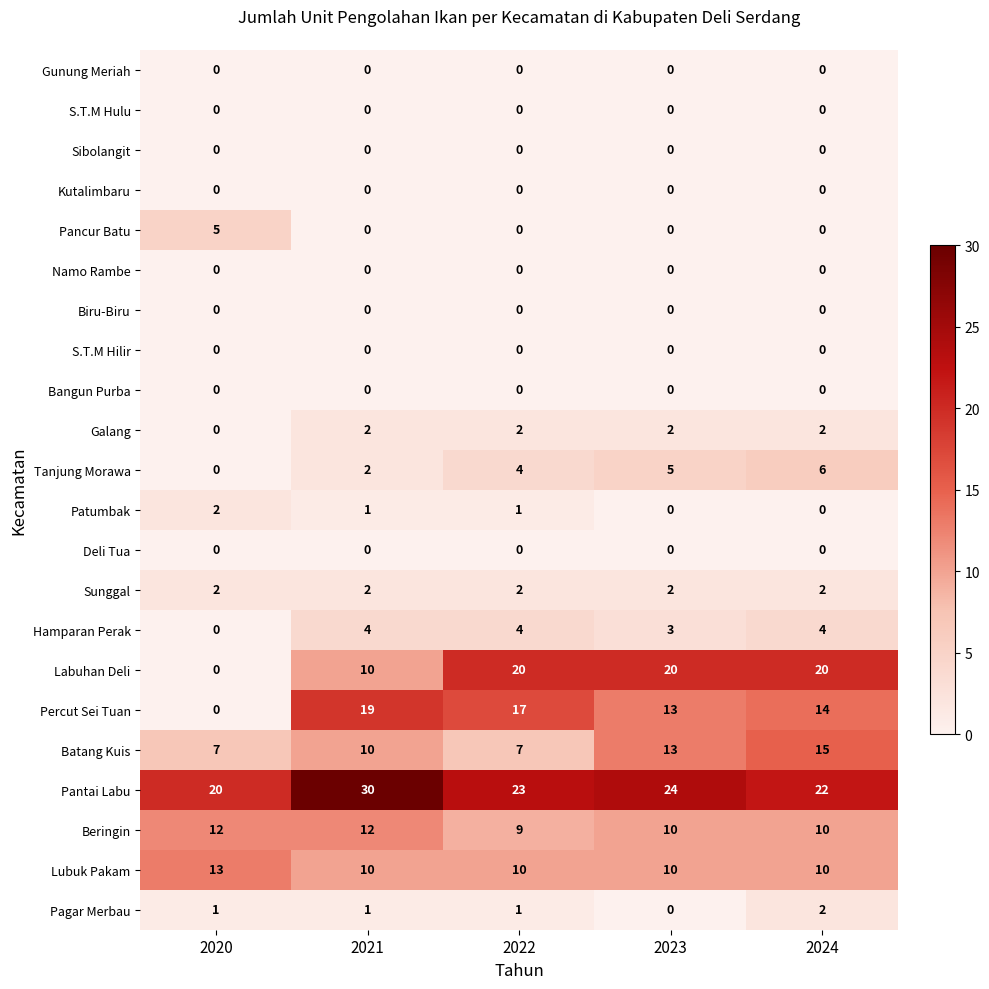

What is the approximate value of Beringin at 2024?

10